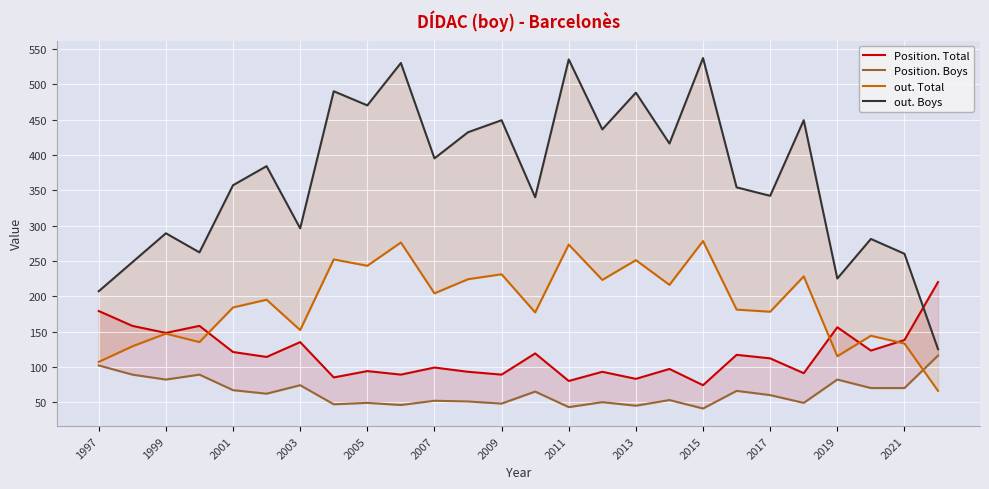

The Position. Total series shows 63 at 17. True or false?

False